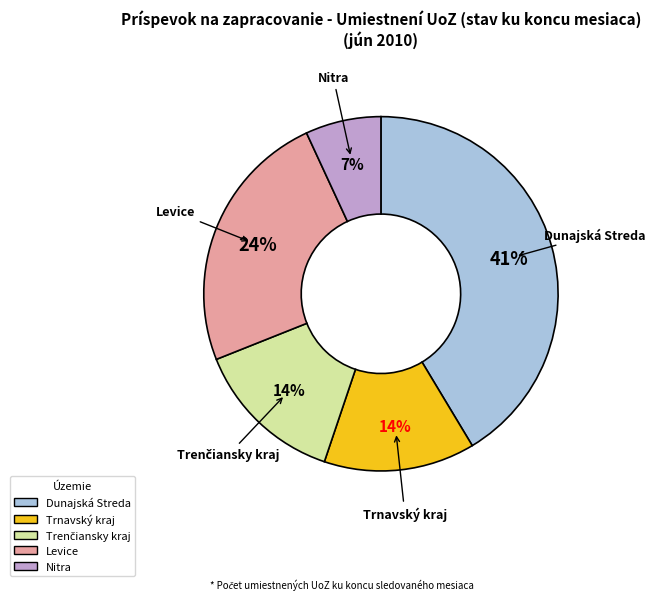

Does Trnavský kraj represent more than half of the total?

No